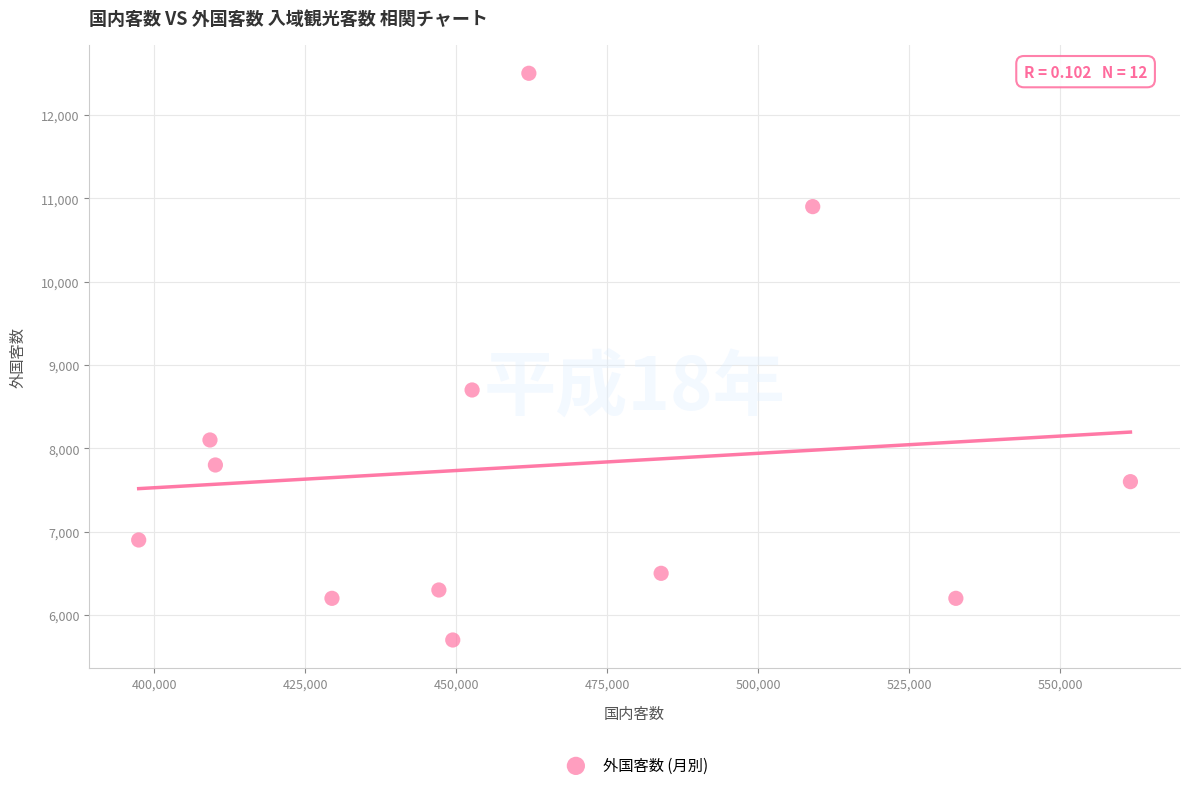

What Y value in the scatter plot is closest to 9100?

8700